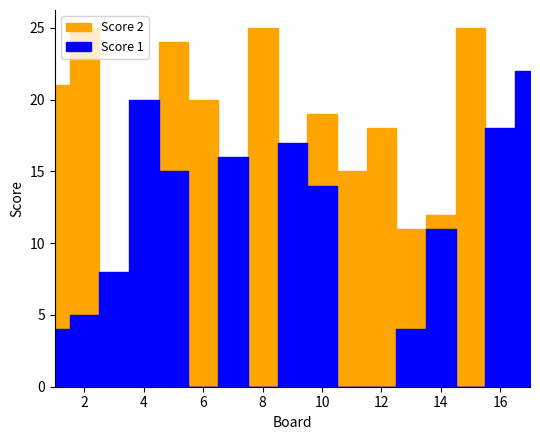

True or false: Score 1 has a value of 20 at 4.

True